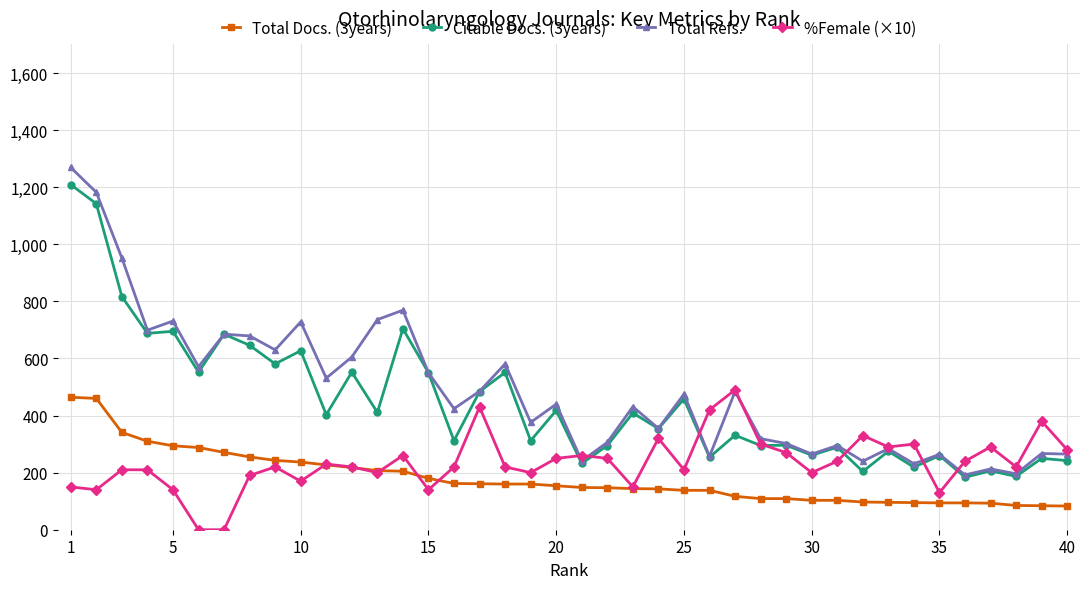

True or false: Total Docs. (3years) and Total Refs. intersect in this chart.

False